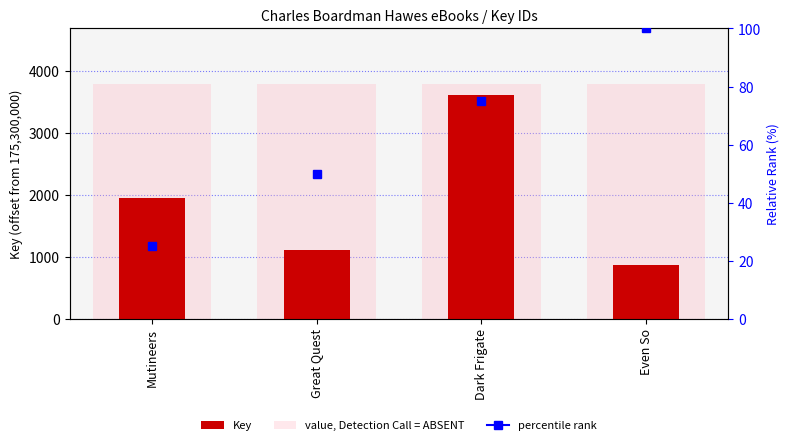

What is the sum of the values at Great Quest and Mutineers?

3058